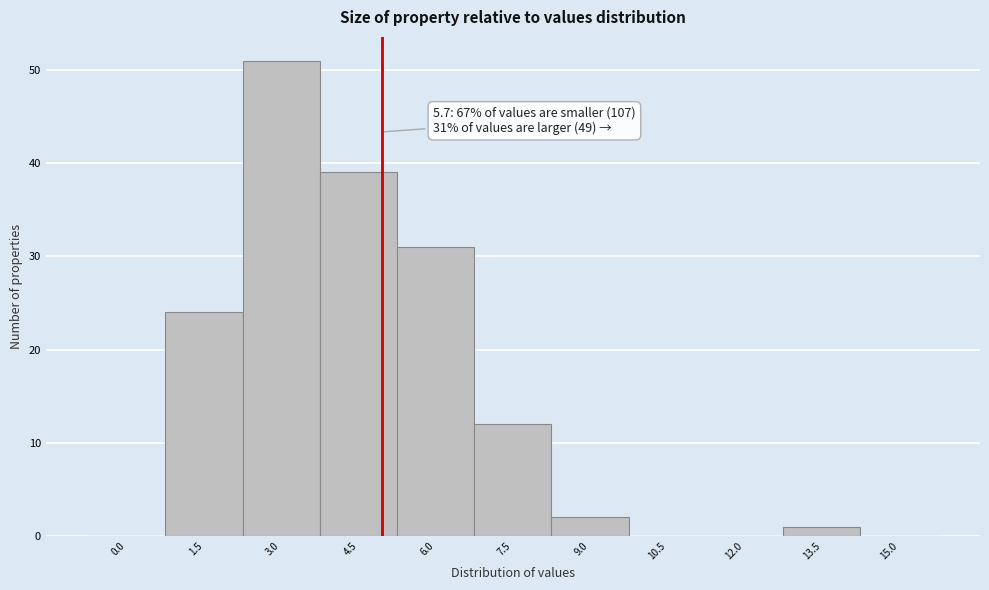

Reading left to right, list all the values displayed in this chart.

0.0=0	1.5=24	3.0=51	4.5=39	6.0=31	7.5=12	9.0=2	10.5=0	12.0=0	13.5=1	15.0=0